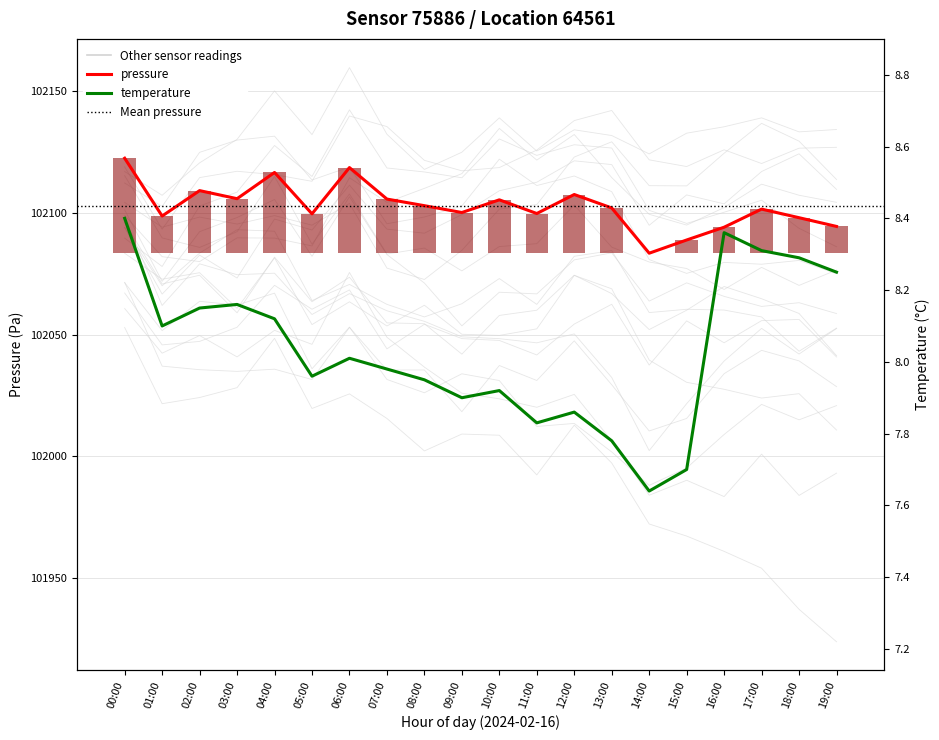

Rank the series at 03:00 from lowest to highest value.

temperature, pressure